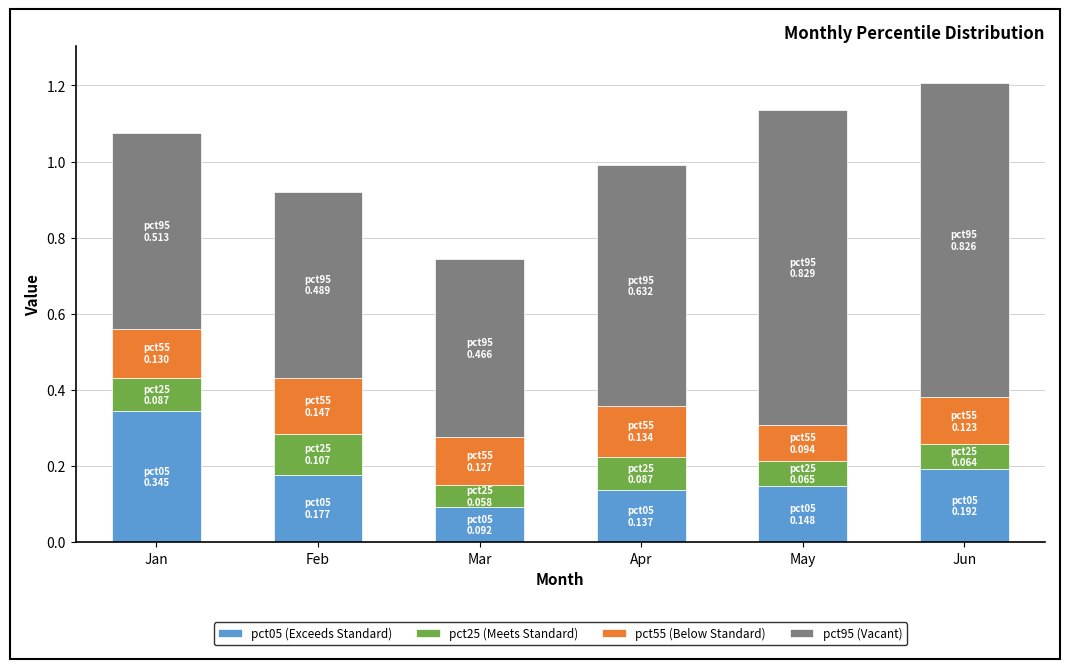

The value of pct05 (Exceeds Standard) at Mar is 0.1. True or false?

True